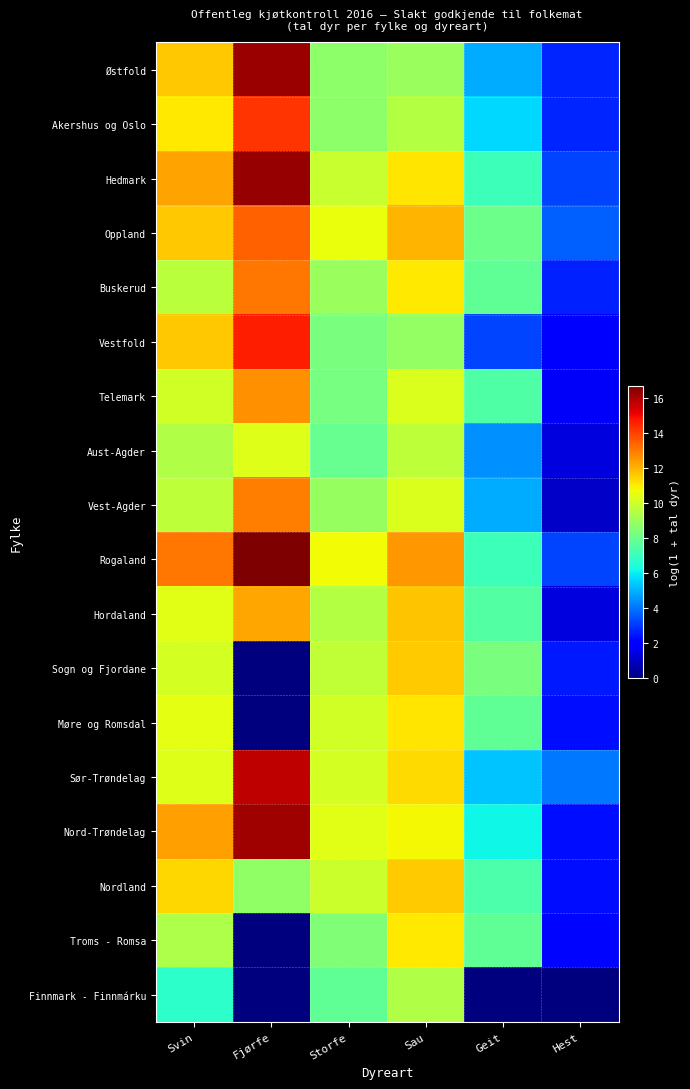

Reading left to right, extract all data points from this chart.

Østfold: Svin=11.7	Fjørfe=16.3	Storfe=8.7	Sau=9.0	Geit=4.9	Hest=2.7
Akershus og Oslo: Svin=11.1	Fjørfe=14.3	Storfe=8.7	Sau=9.5	Geit=5.7	Hest=2.7
Hedmark: Svin=12.3	Fjørfe=16.4	Storfe=9.9	Sau=11.1	Geit=7.1	Hest=3.2
Oppland: Svin=11.7	Fjørfe=13.5	Storfe=10.6	Sau=12.0	Geit=8.0	Hest=3.7
Buskerud: Svin=9.6	Fjørfe=13.1	Storfe=9.0	Sau=11.0	Geit=7.8	Hest=2.6
Vestfold: Svin=11.7	Fjørfe=14.7	Storfe=8.3	Sau=8.9	Geit=3.2	Hest=1.9
Telemark: Svin=10.1	Fjørfe=12.6	Storfe=8.3	Sau=10.3	Geit=7.5	Hest=1.8
Aust-Agder: Svin=9.4	Fjørfe=10.3	Storfe=8.0	Sau=9.7	Geit=4.5	Hest=1.4
Vest-Agder: Svin=9.7	Fjørfe=13.0	Storfe=8.9	Sau=10.3	Geit=4.9	Hest=1.1
Rogaland: Svin=13.1	Fjørfe=16.7	Storfe=10.8	Sau=12.5	Geit=7.1	Hest=3.2
Hordaland: Svin=10.4	Fjørfe=12.2	Storfe=9.5	Sau=11.7	Geit=7.6	Hest=1.4
Sogn og Fjordane: Svin=10.1	Fjørfe=0.0	Storfe=9.8	Sau=11.6	Geit=8.4	Hest=2.5
Møre og Romsdal: Svin=10.4	Fjørfe=0.0	Storfe=10.1	Sau=11.1	Geit=7.8	Hest=2.3
Sør-Trøndelag: Svin=10.4	Fjørfe=15.8	Storfe=10.1	Sau=11.4	Geit=5.3	Hest=4.1
Nord-Trøndelag: Svin=12.4	Fjørfe=16.3	Storfe=10.4	Sau=10.8	Geit=6.2	Hest=2.3
Nordland: Svin=11.4	Fjørfe=8.8	Storfe=9.9	Sau=11.6	Geit=7.4	Hest=2.3
Troms - Romsa: Svin=9.4	Fjørfe=0.0	Storfe=8.5	Sau=11.1	Geit=7.8	Hest=2.2
Finnmark - Finnmárku: Svin=6.7	Fjørfe=0.0	Storfe=7.8	Sau=9.4	Geit=0.0	Hest=0.0